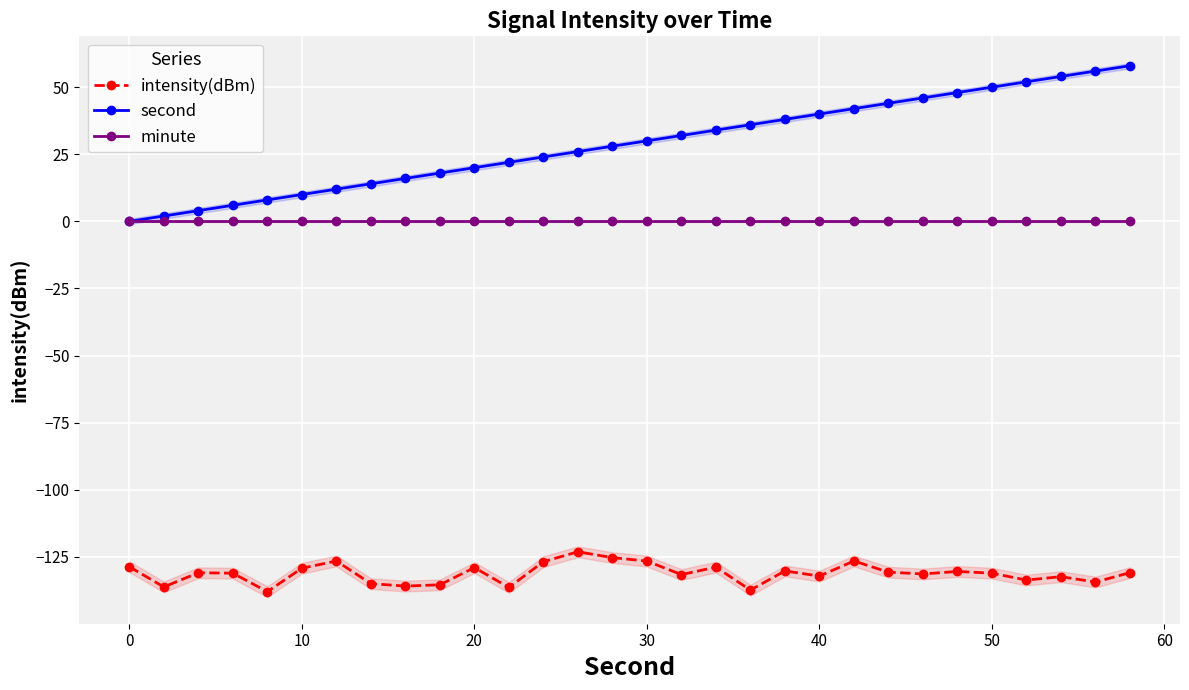

Which series has the largest total across all categories?

second